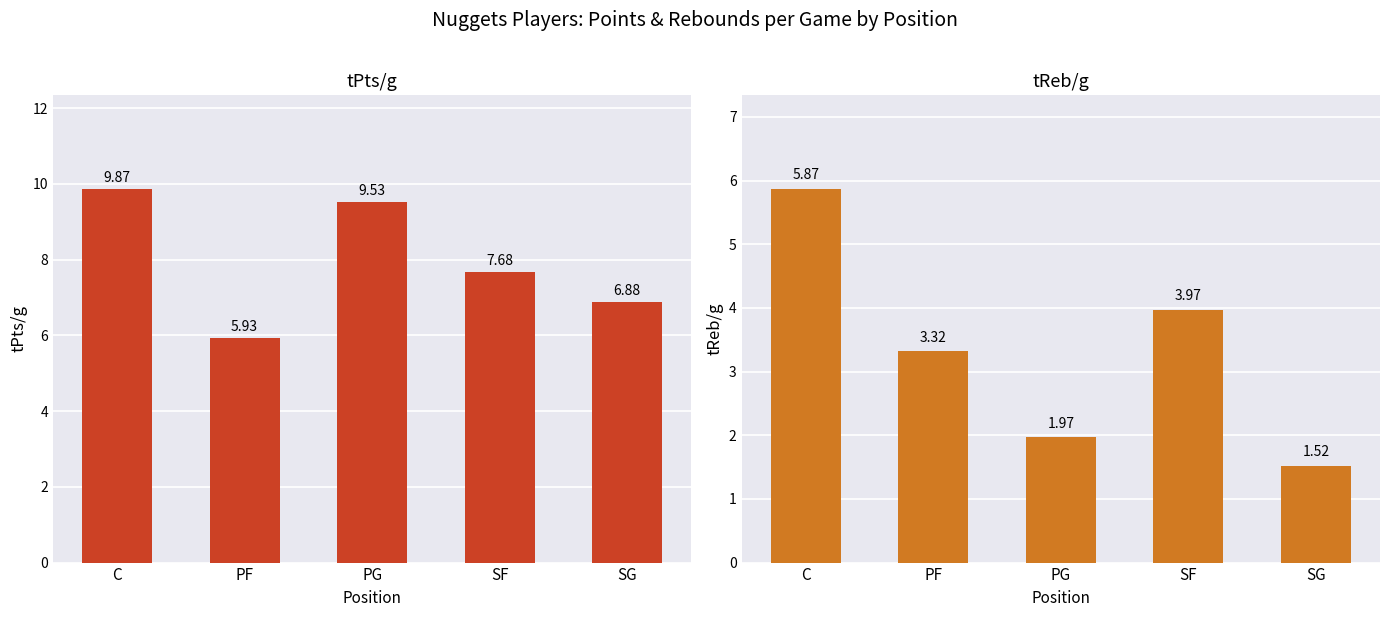

What position from the left is PF?

2